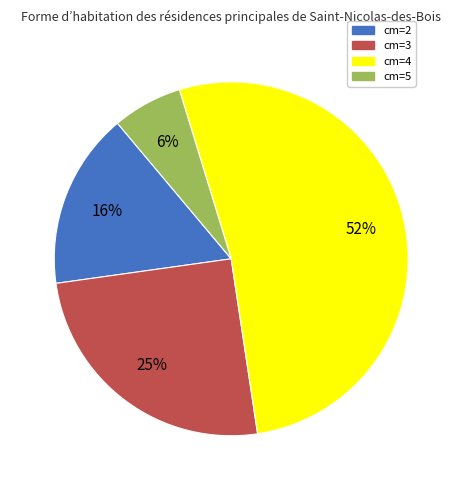

Is it true that cm=5 is 6% of the pie?

True